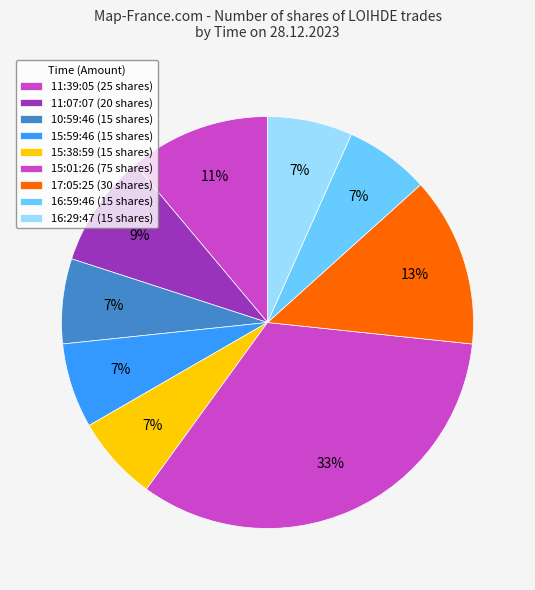

Count the number of slices in the pie.

9